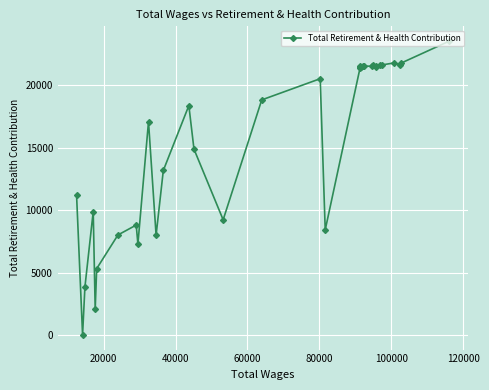

Count the number of categories in the chart.

34